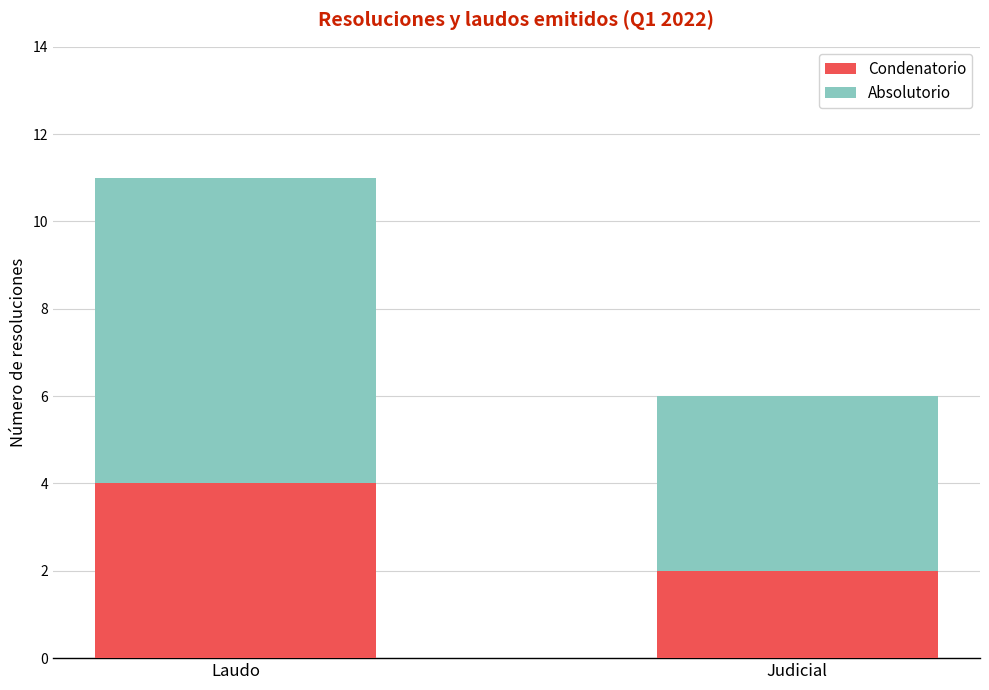

List the labels in order of Condenatorio value, smallest first.

Judicial, Laudo